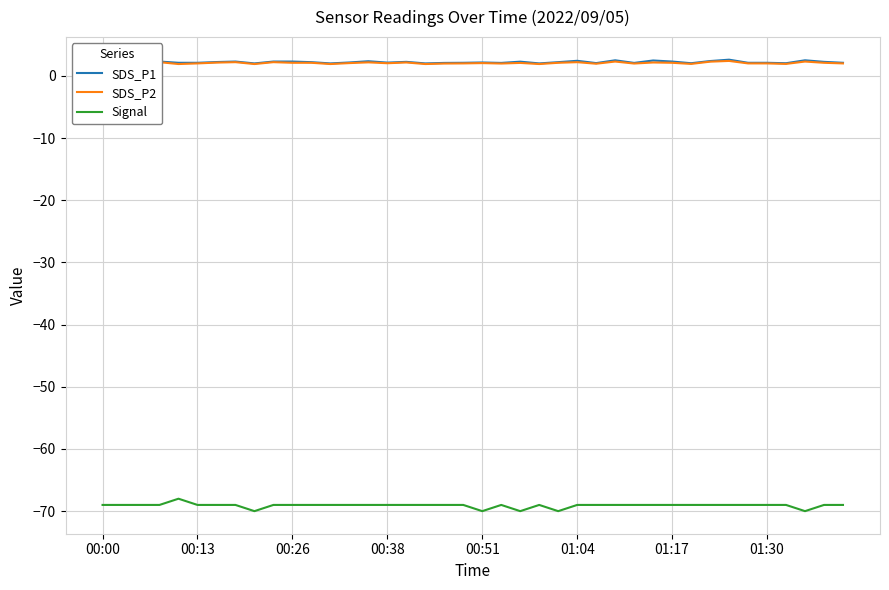

The Signal series shows -69 at 01:30. True or false?

True